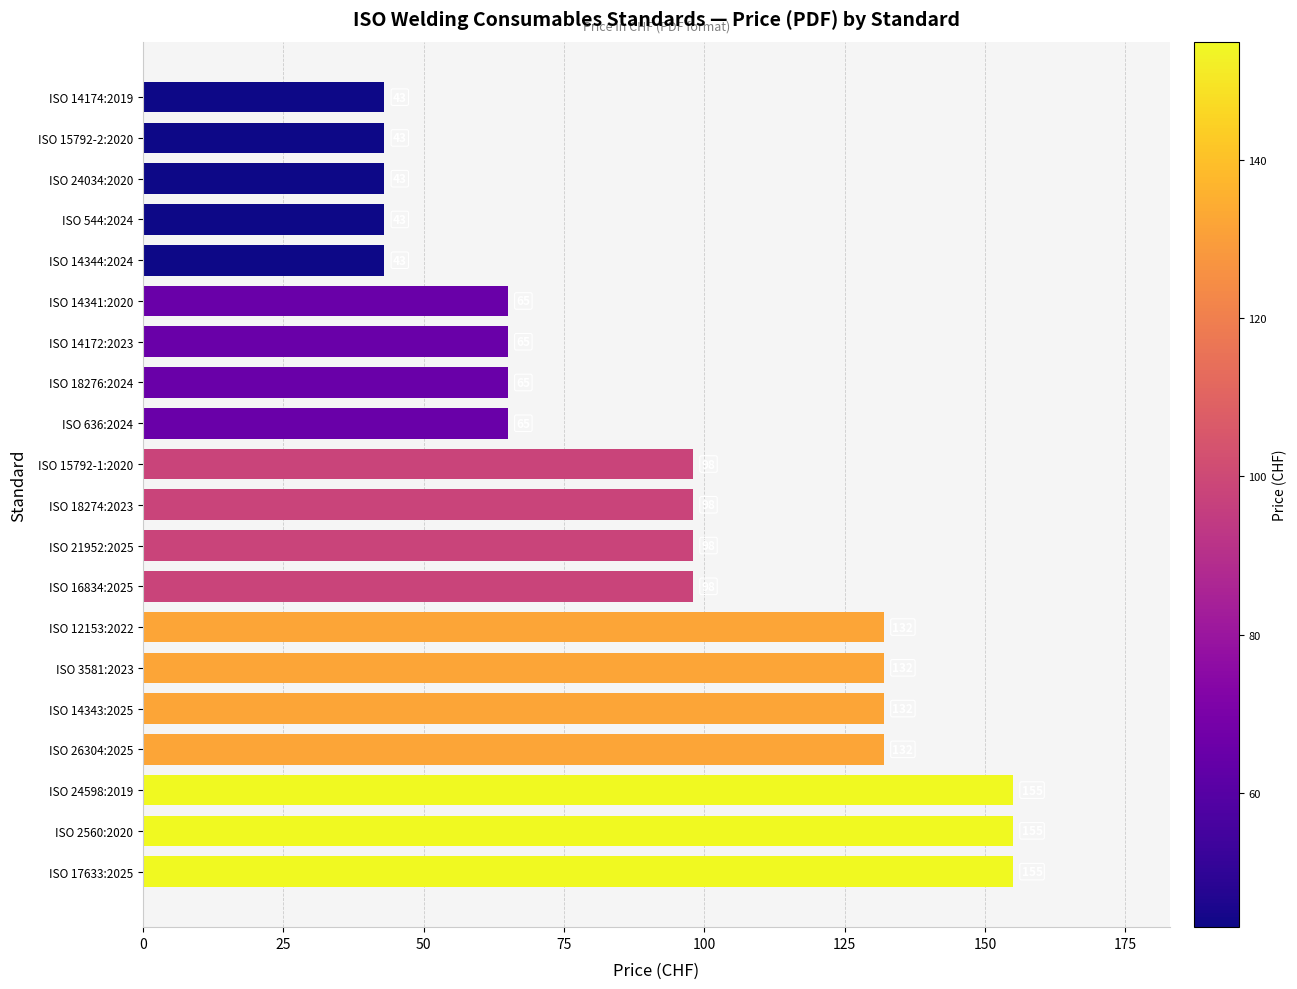

What is the minimum value shown in the chart?

43